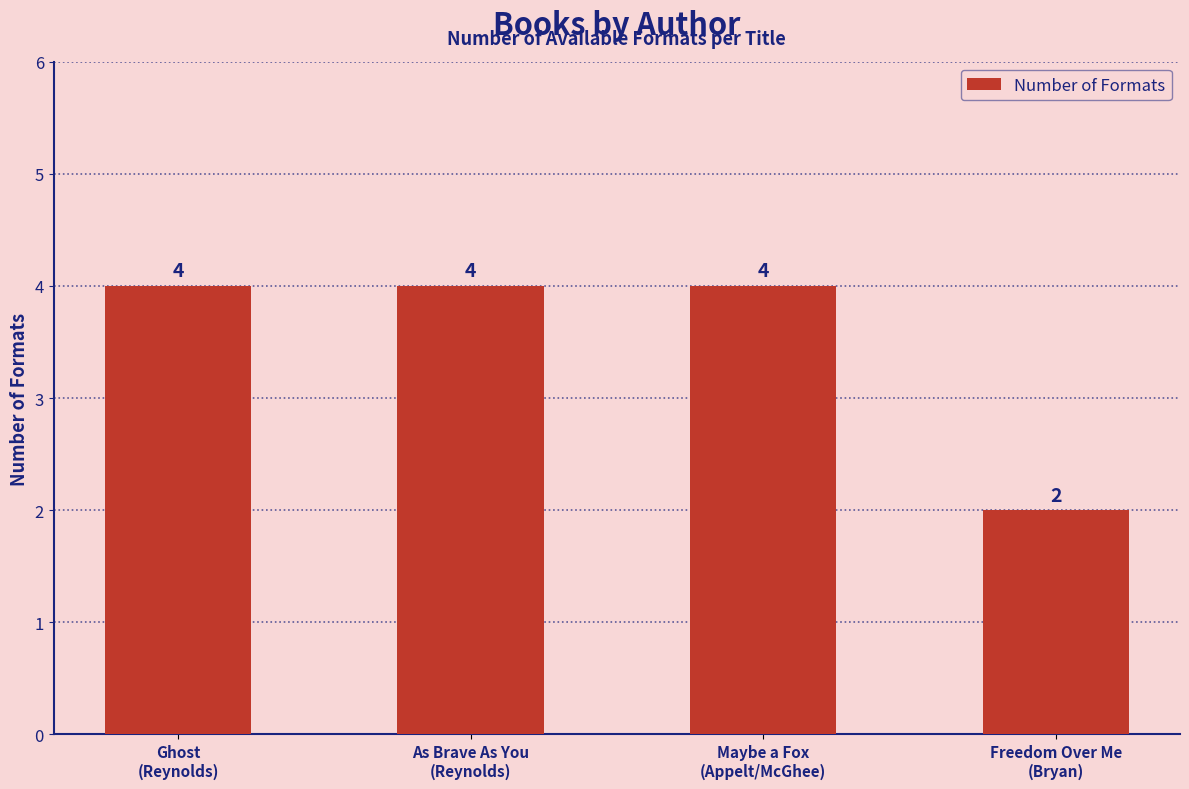

What is the ratio of the value at Maybe a Fox
(Appelt/McGhee) to the value at Freedom Over Me
(Bryan)?

2.0